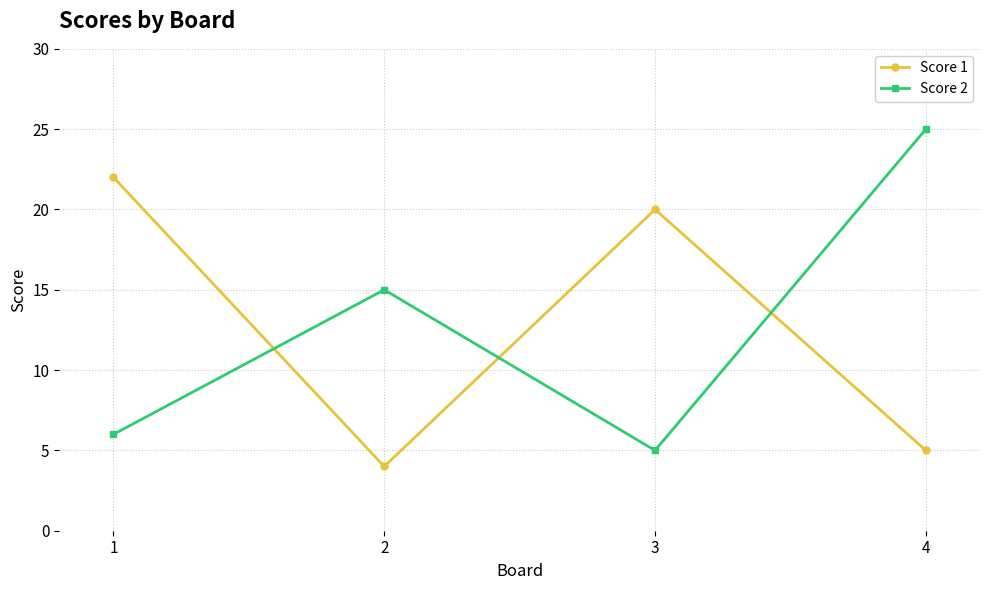

Which series changed the most between 1 and 2?

Score 1